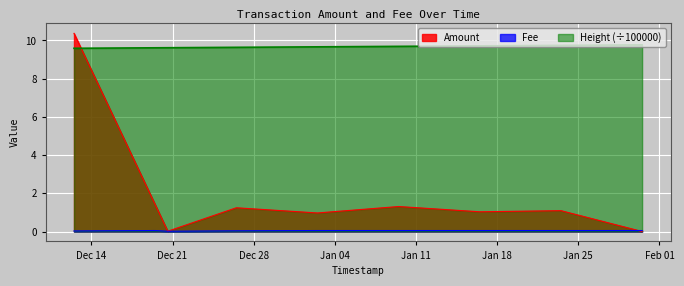

True or false: Height_scaled and Fee intersect in this chart.

False